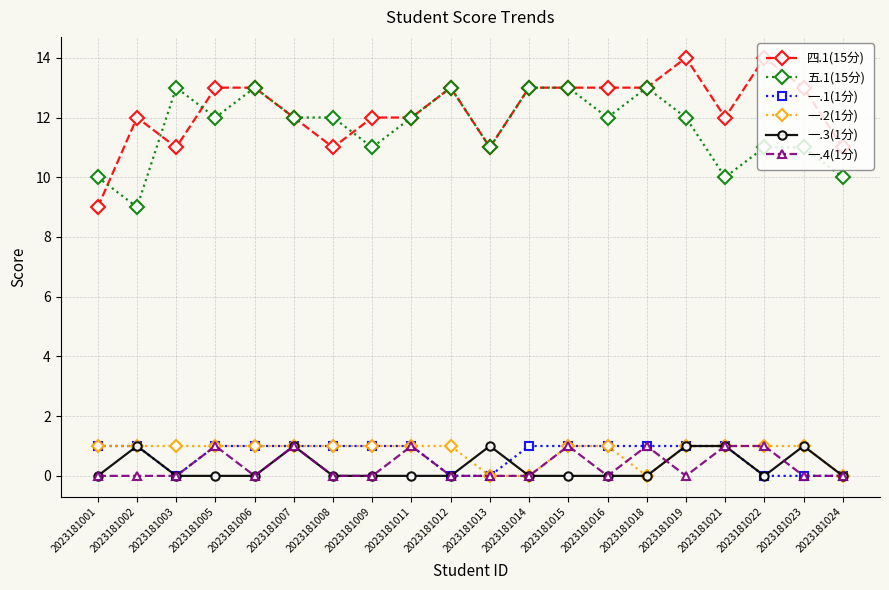

What is the difference between the highest and lowest values at 2023181007?

11